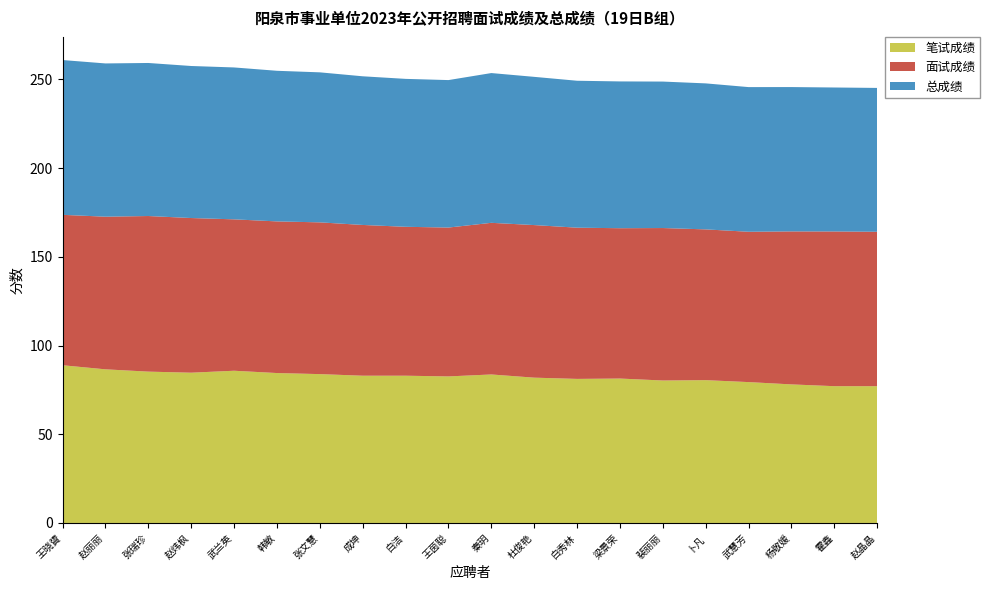

Reading left to right, transcribe all the data shown in this chart.

笔试成绩: 88.9	86.6	85.3	84.7	85.8	84.5	83.9	83.0	83.0	82.6	83.7	81.9	81.2	81.4	80.3	80.5	79.4	78.1	77.1	77.1
面试成绩: 84.8	86.0	87.7	87.2	85.3	85.5	85.5	85.0	83.9	83.9	85.5	86.0	85.2	84.7	85.9	85.0	84.7	86.2	87.2	87.0
总成绩: 87.2	86.4	86.3	85.7	85.6	84.9	84.6	83.8	83.4	83.1	84.4	83.5	82.8	82.7	82.6	82.3	81.5	81.4	81.1	81.1